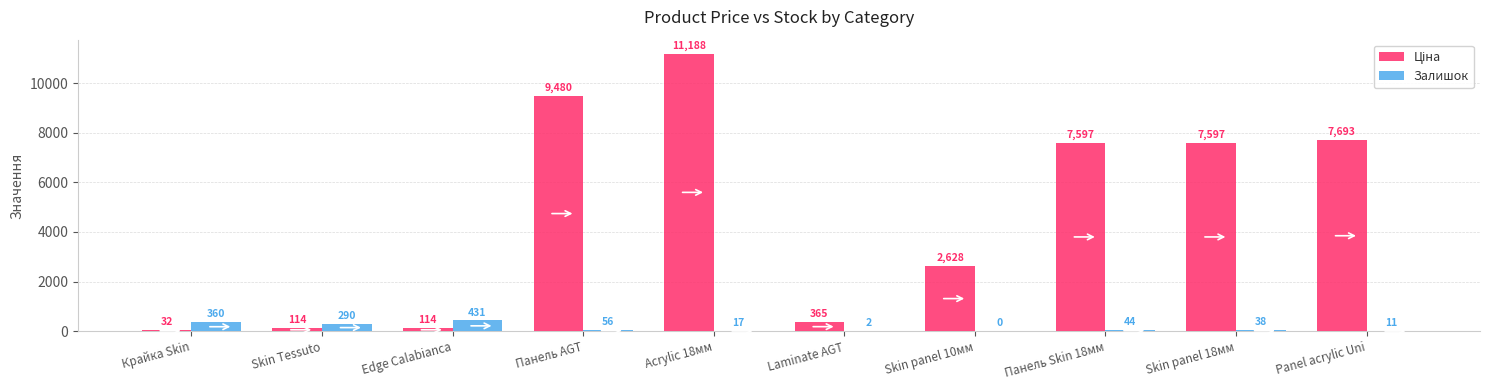

What is the average value of the Залишок series?

124.9